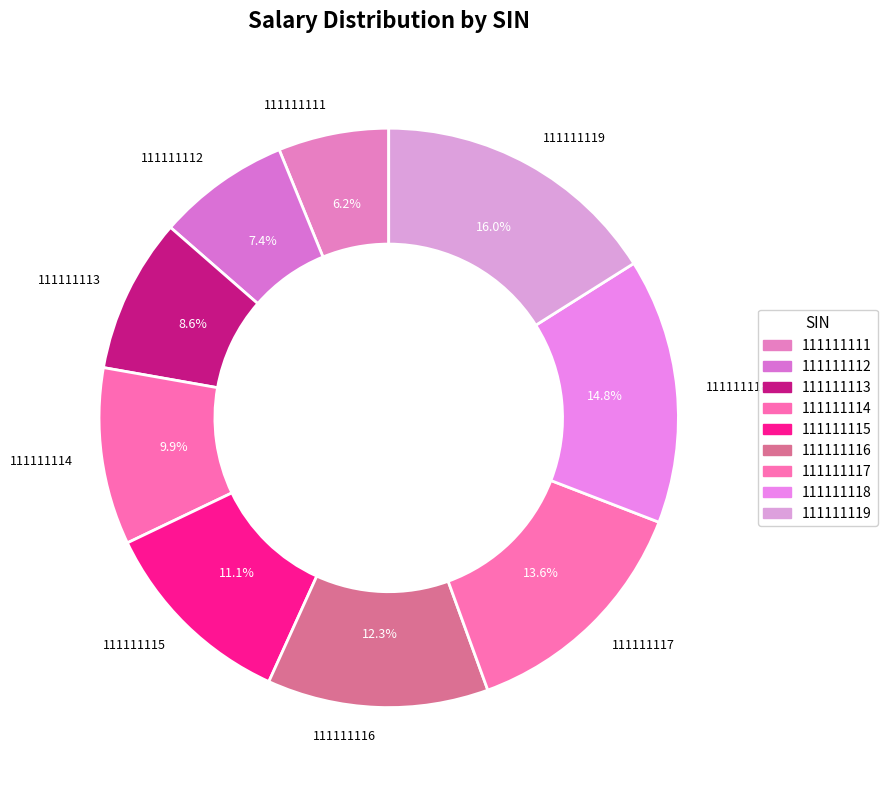

To the nearest percent, what percentage of the pie is 111111112?

7%